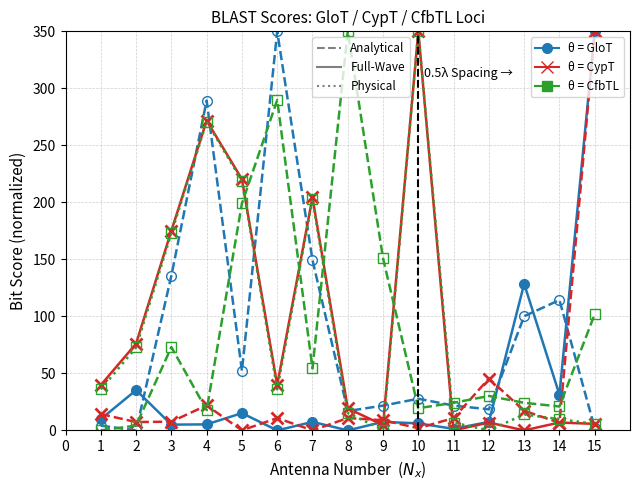

At which category is the sum across all series the highest?

4